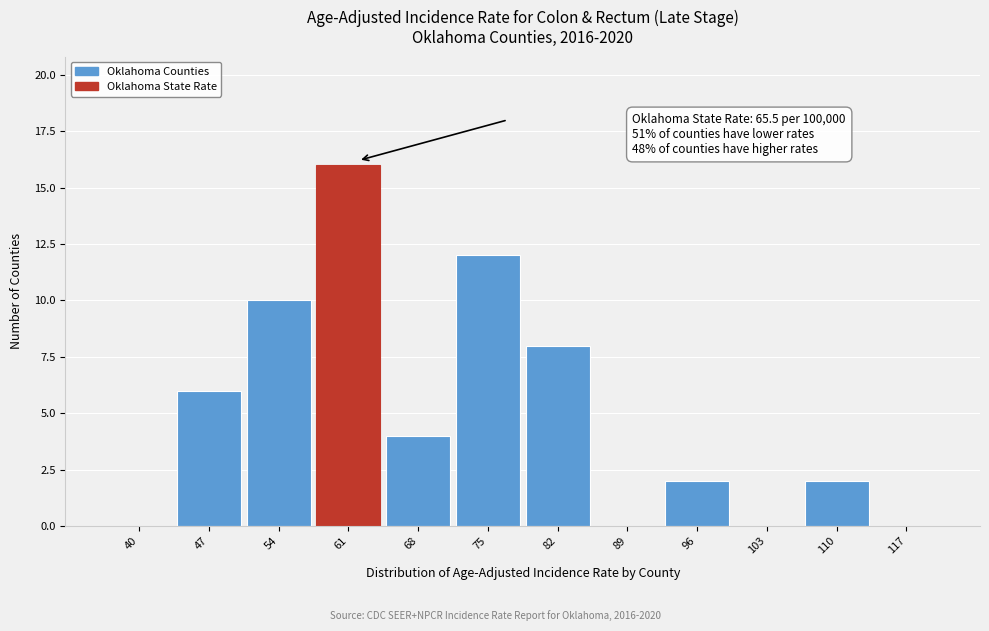

Reading left to right, extract all data points from this chart.

40=0	47=6	54=10	61=16	68=4	75=12	82=8	89=0	96=2	103=0	110=2	117=0